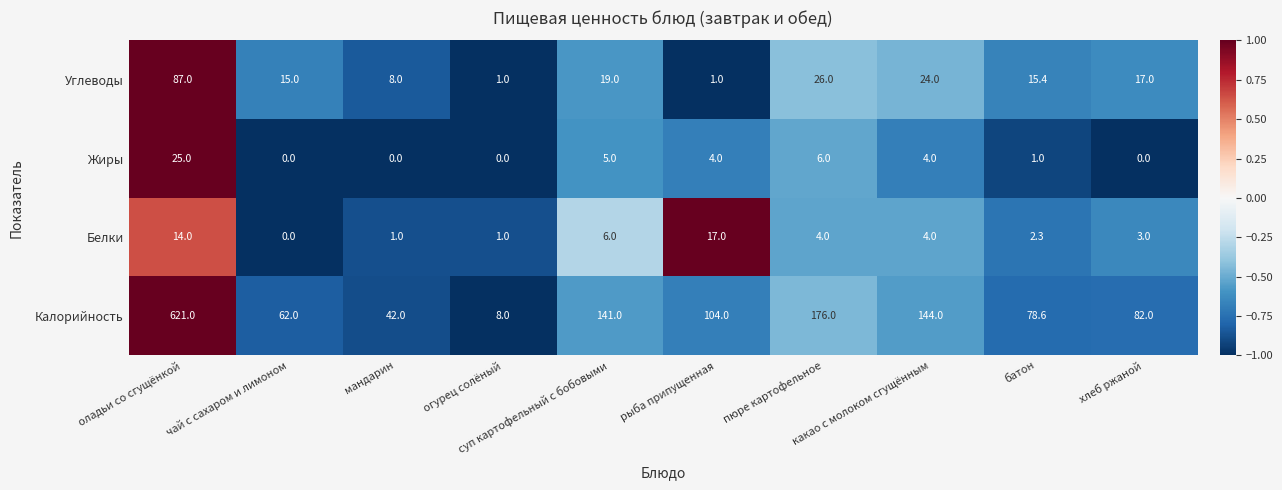

List the series in order of their peak value, lowest first.

Белки, Жиры, Углеводы, Калорийность